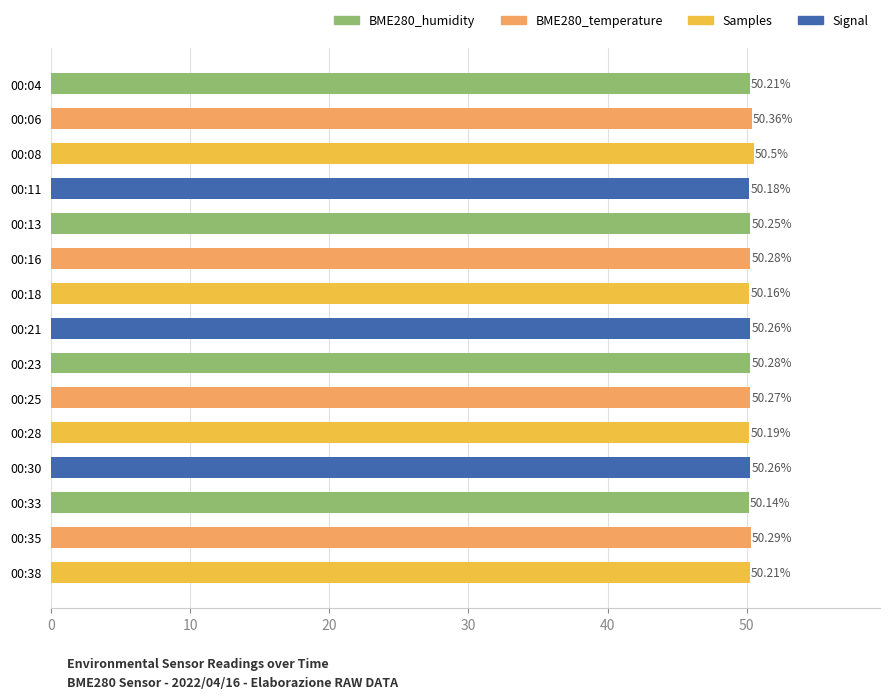

Which has a higher value, 00:21 or 00:13?

00:21